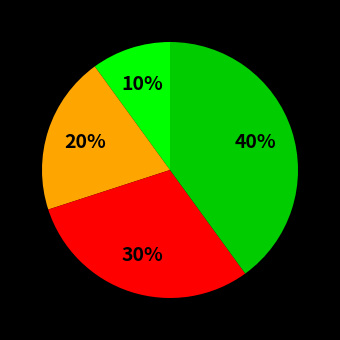

To the nearest percent, what is the average slice percentage?

25%